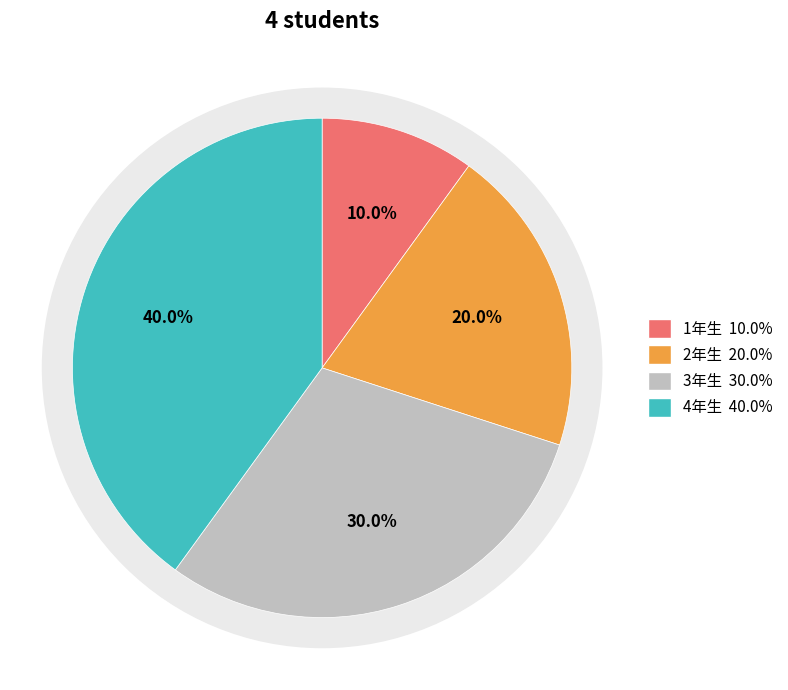

Which category has the biggest portion of the pie?

4年生